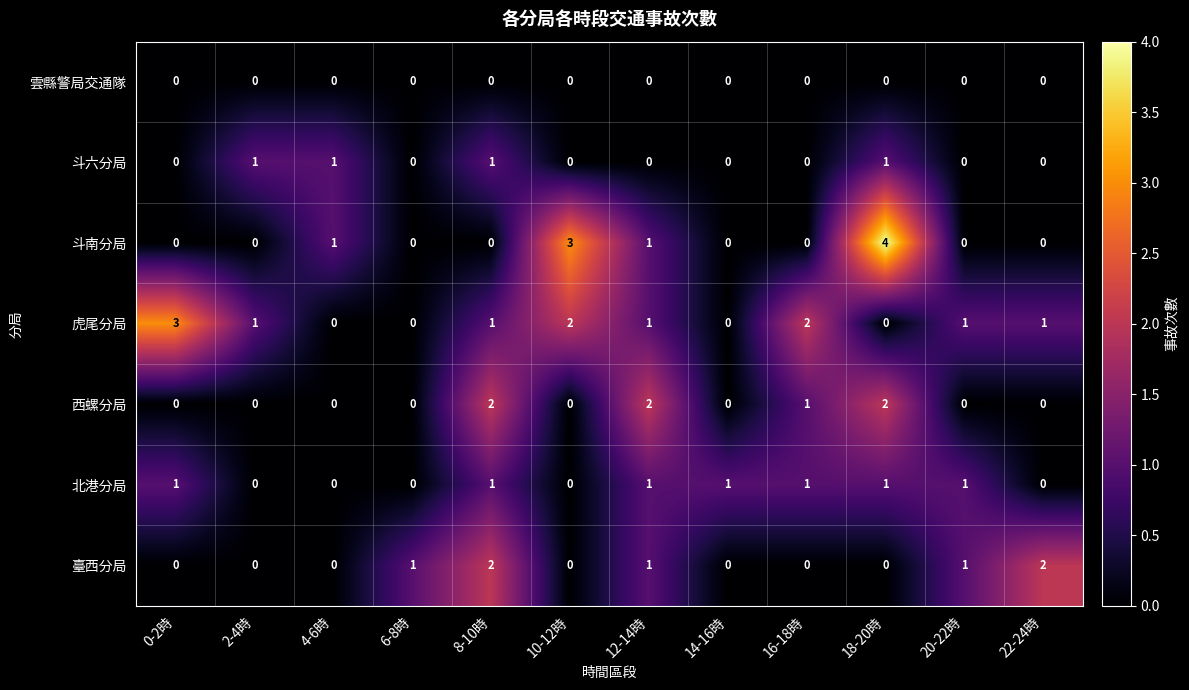

At which label is 西螺分局 closest to 1?

16-18時